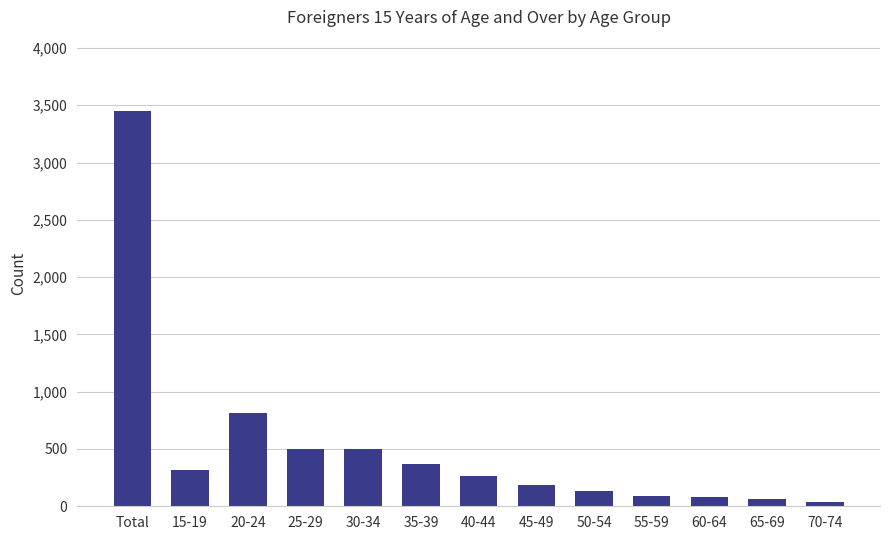

What is the difference between the maximum and minimum values?

3412